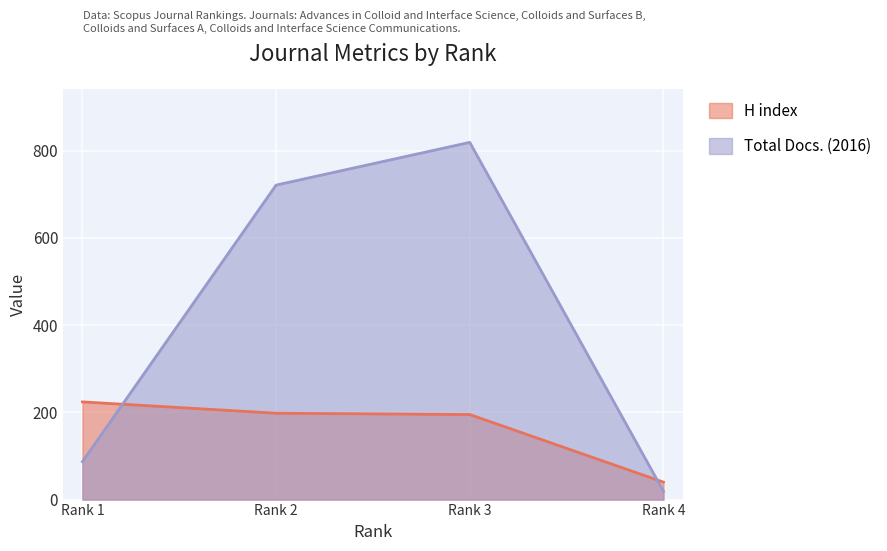

The H index series shows 312 at Rank 3. True or false?

False